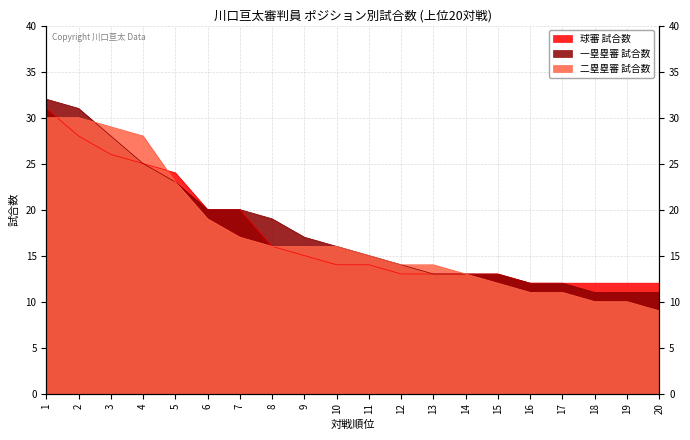

What are all the series names shown in the legend?

球審 試合数, 一塁塁審 試合数, 二塁塁審 試合数